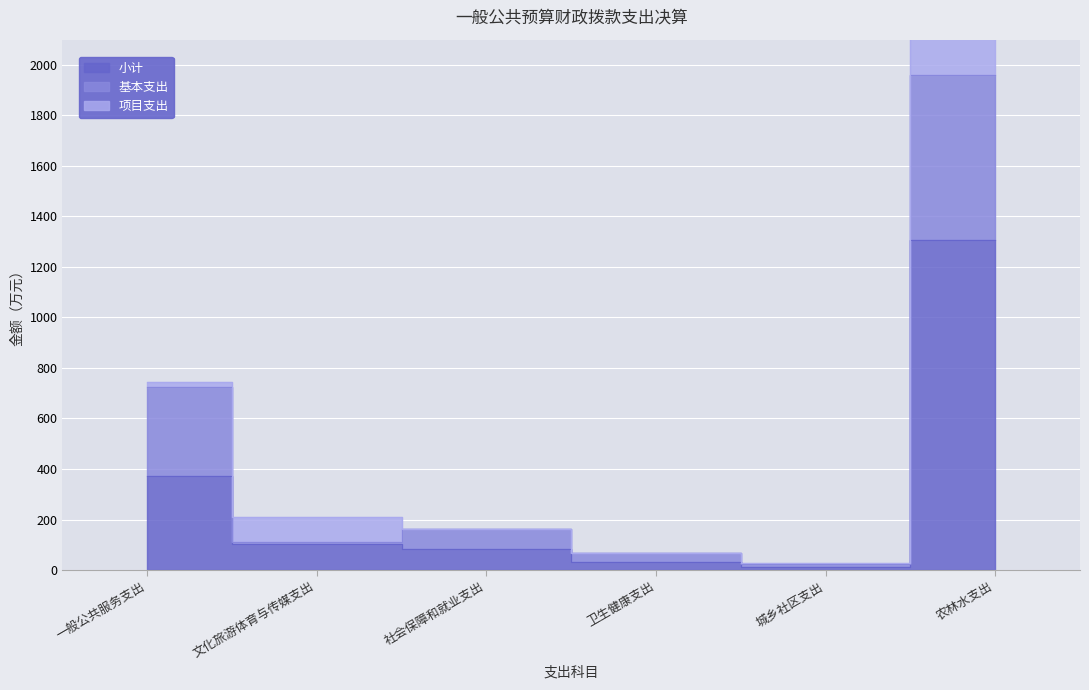

How many categories are shown in the chart?

6